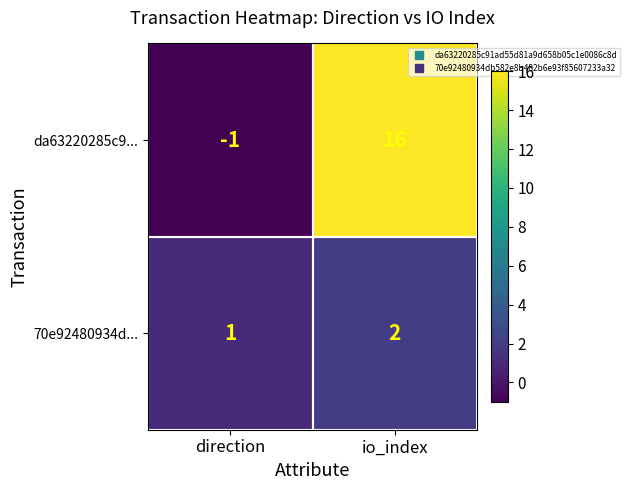

Which category has the highest value in the 70e92480934d... series?

io_index